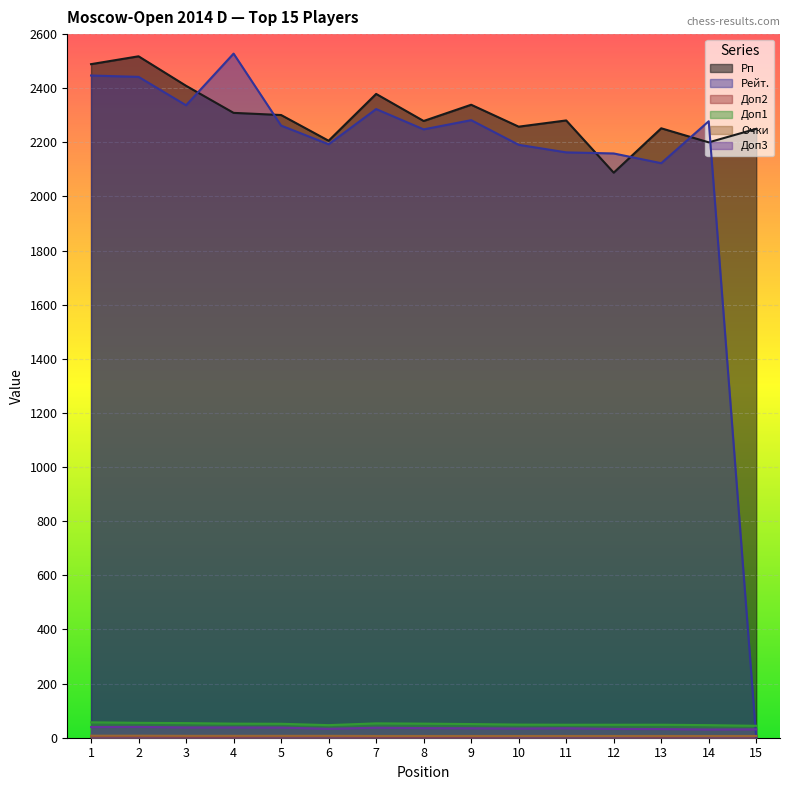

Reading left to right, extract all data points from this chart.

Рп: 1=2489.0	2=2518.0	3=2409.0	4=2309.0	5=2301.0	6=2206.0	7=2379.0	8=2279.0	9=2339.0	10=2258.0	11=2281.0	12=2088.0	13=2252.0	14=2200.0	15=2250.0
Рейт.: 1=2447.0	2=2442.0	3=2337.0	4=2528.0	5=2262.0	6=2193.0	7=2323.0	8=2248.0	9=2282.0	10=2191.0	11=2163.0	12=2159.0	13=2123.0	14=2278.0	15=0.0
Доп2: 1=6.0	2=6.0	3=5.0	4=5.0	5=6.0	6=6.0	7=5.0	8=5.0	9=5.0	10=6.0	11=6.0	12=6.0	13=5.0	14=6.0	15=6.0
Доп1: 1=57.0	2=55.0	3=54.0	4=52.0	5=51.5	6=46.5	7=53.0	8=52.0	9=50.5	10=48.5	11=48.0	12=48.0	13=48.0	14=46.5	15=44.0
Очки: 1=7.5	2=7.5	3=7.0	4=7.0	5=7.0	6=7.0	7=6.5	8=6.5	9=6.5	10=6.5	11=6.5	12=6.5	13=6.5	14=6.5	15=6.5
Доп3: 1=39.5	2=40.0	3=38.0	4=38.0	5=37.5	6=33.0	7=37.0	8=35.5	9=35.0	10=34.0	11=35.0	12=32.5	13=32.0	14=30.5	15=31.0